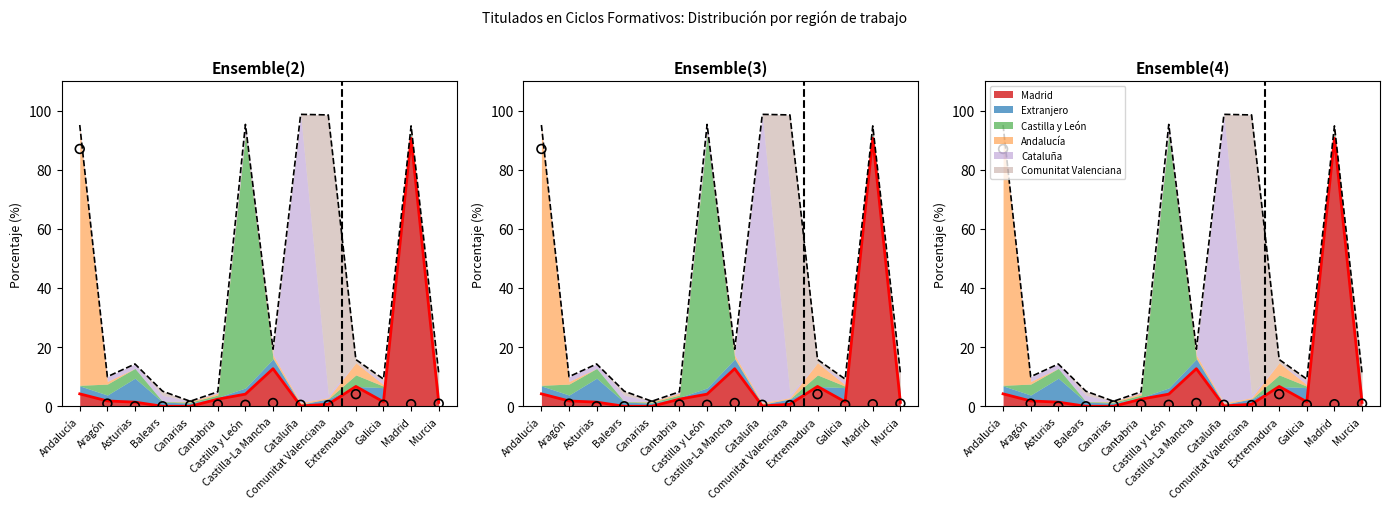

Is the value of Madrid at Madrid greater than the value of Comunitat Valenciana at Comunitat Valenciana?

No